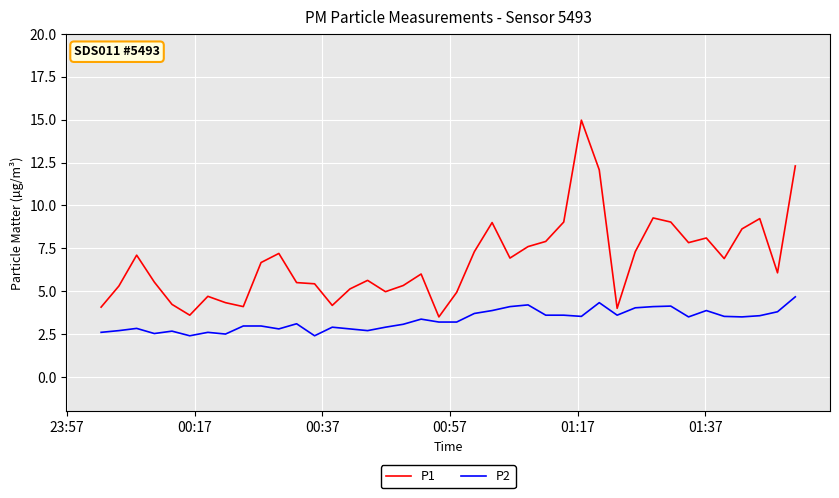

Which series has the largest total across all categories?

P1